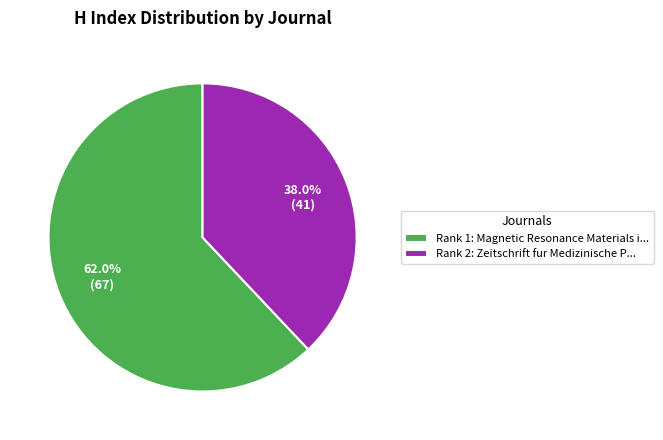

Rank the categories by value from lowest to highest.

Rank 2: Zeitschrift fur Medizinische P..., Rank 1: Magnetic Resonance Materials i...